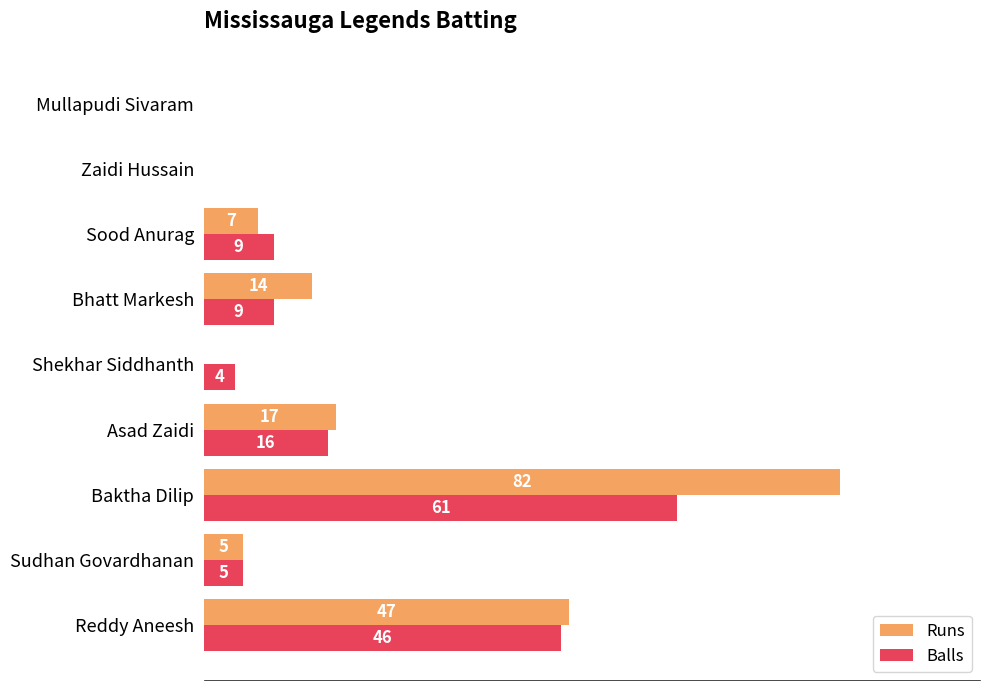

Which series has the largest total across all categories?

Runs